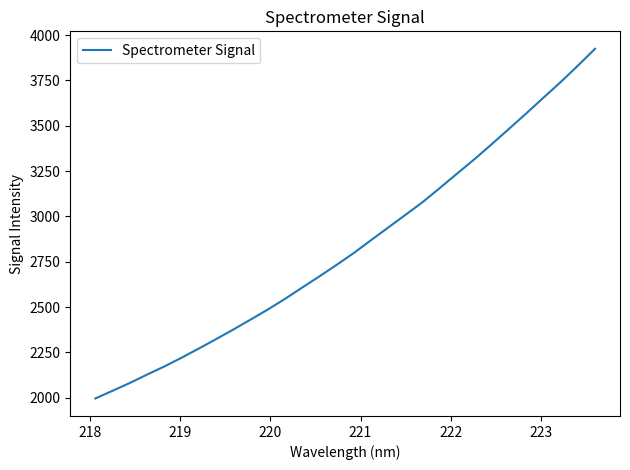

What is the difference between the maximum and minimum values?

1928.0